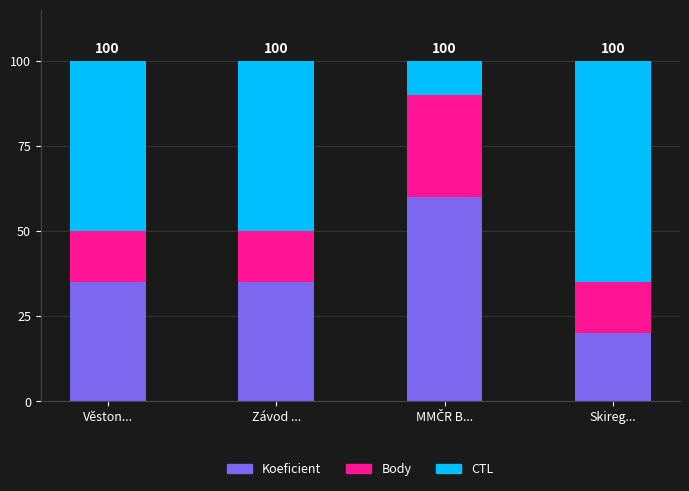

What is the lowest value of the Koeficient series?

20